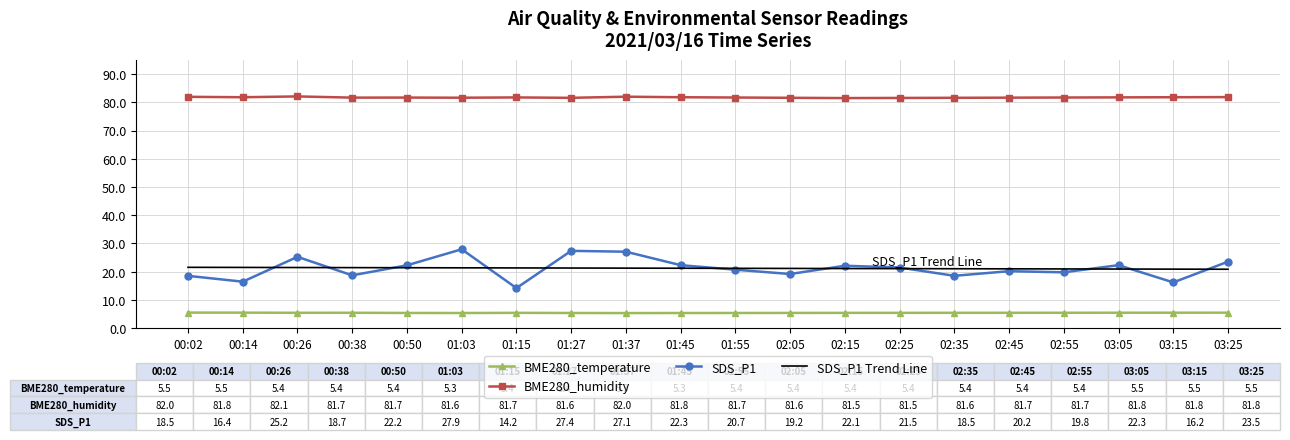

The SDS_P1 Trend Line series shows 34.6 at 03:05. True or false?

False